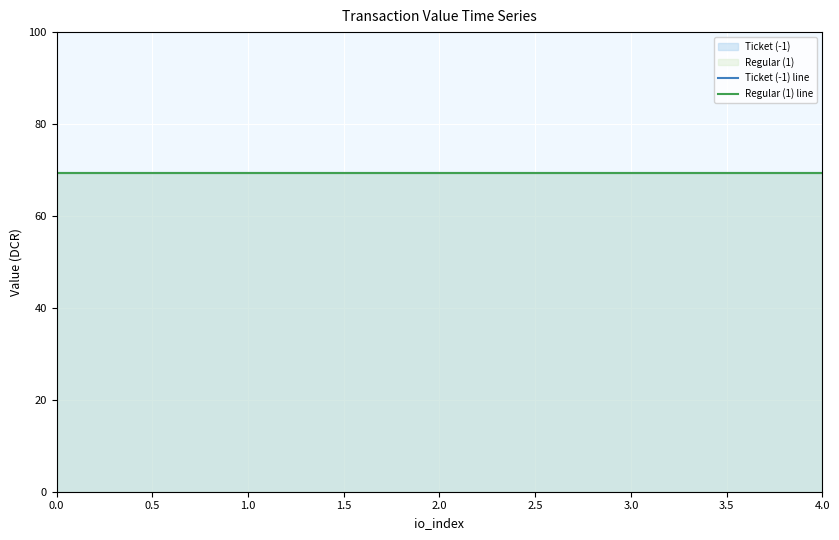

The value of io_index at -1 is 0.0. True or false?

True